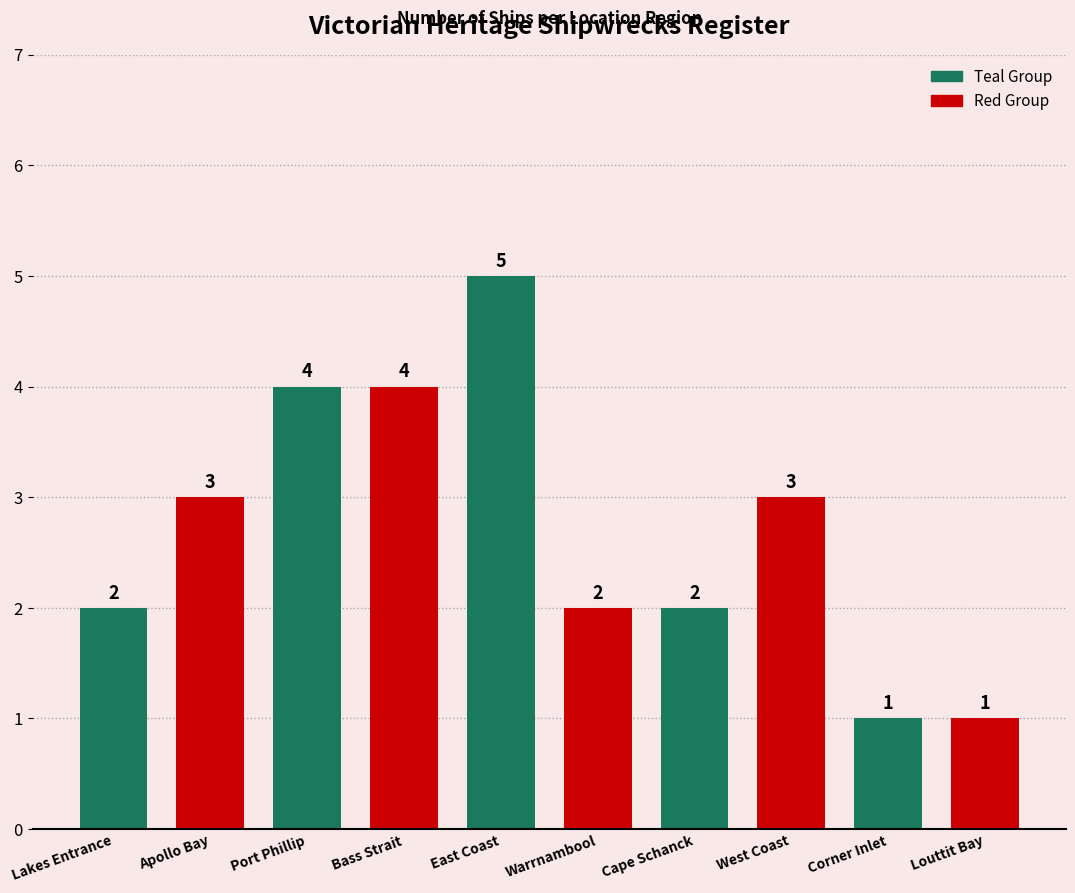

What is the difference between the values at Bass Strait and Louttit Bay?

3